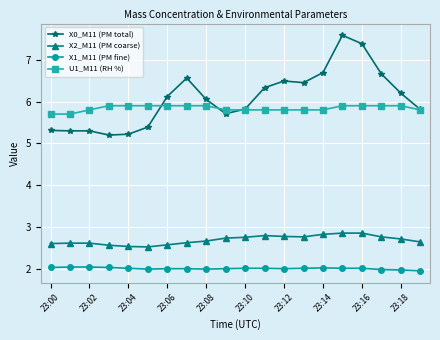

True or false: X2_M11 (PM coarse) and X1_M11 (PM fine) cross at least once.

False